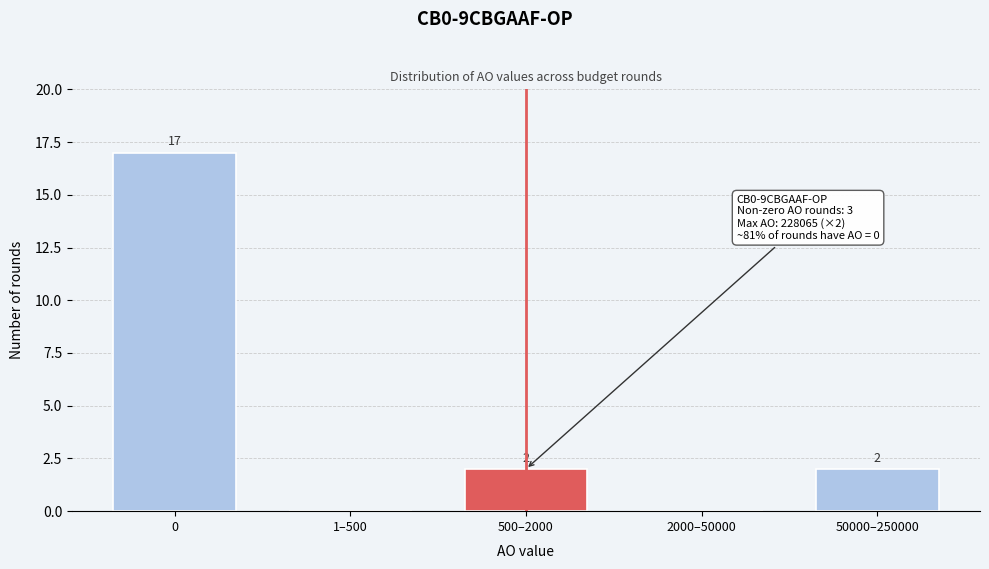

Reading left to right, what are all the values shown in this chart?

0=17	1–500=0	500–2000=2	2000–50000=0	50000–250000=2